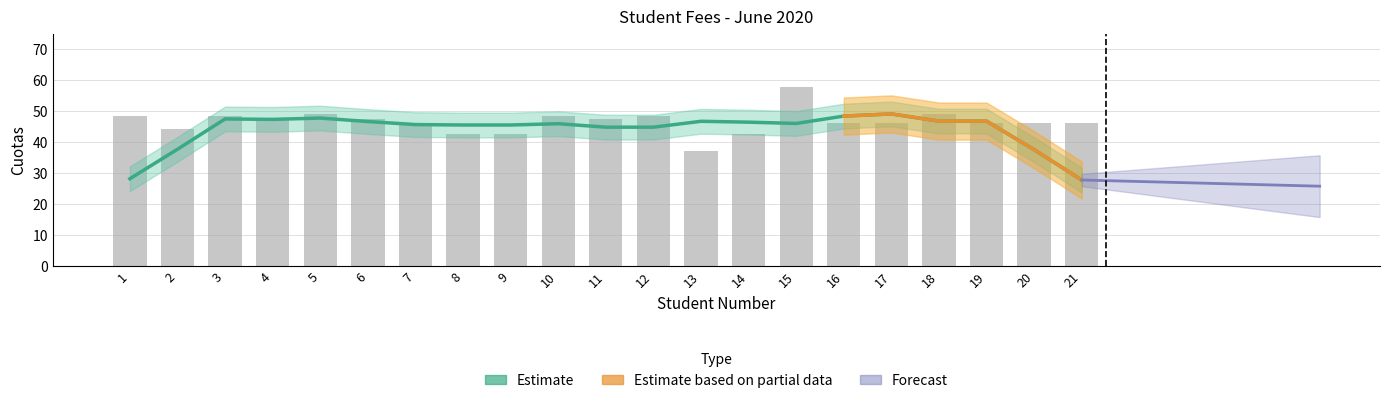

What is the maximum value shown in the chart?

57.8